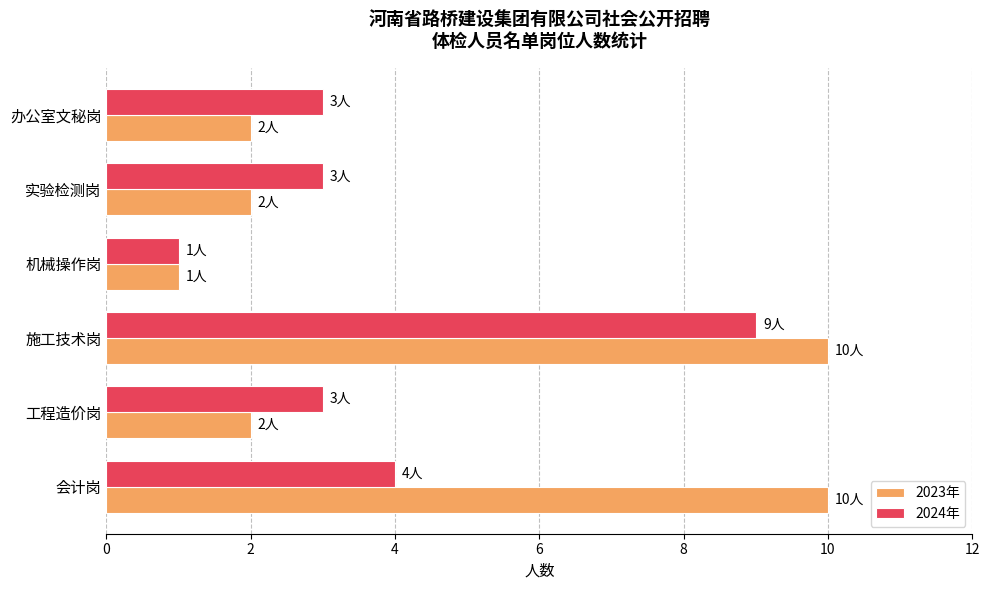

List the series in order of their peak value, lowest first.

2024年, 2023年